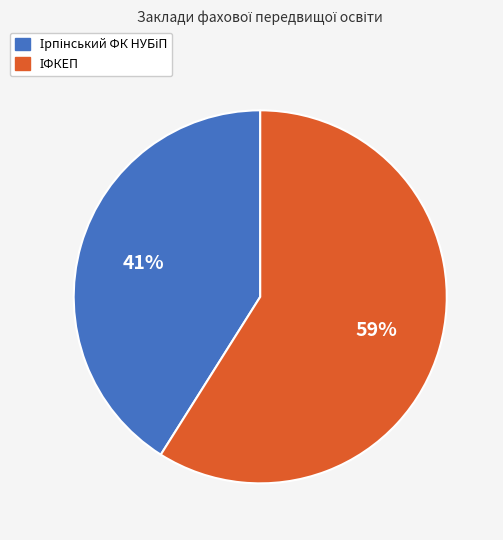

To the nearest percent, what is the average slice percentage?

50%